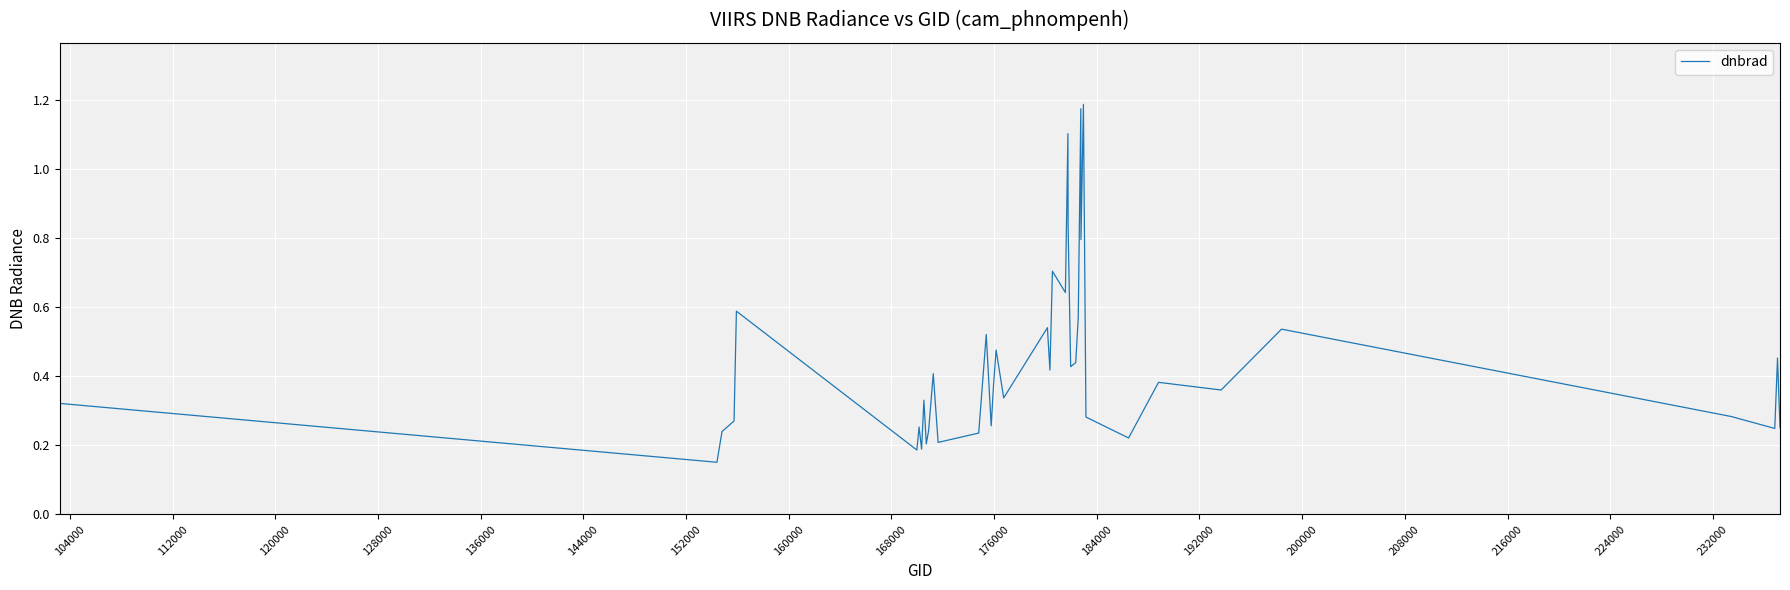

How many lines are shown in the chart?

1